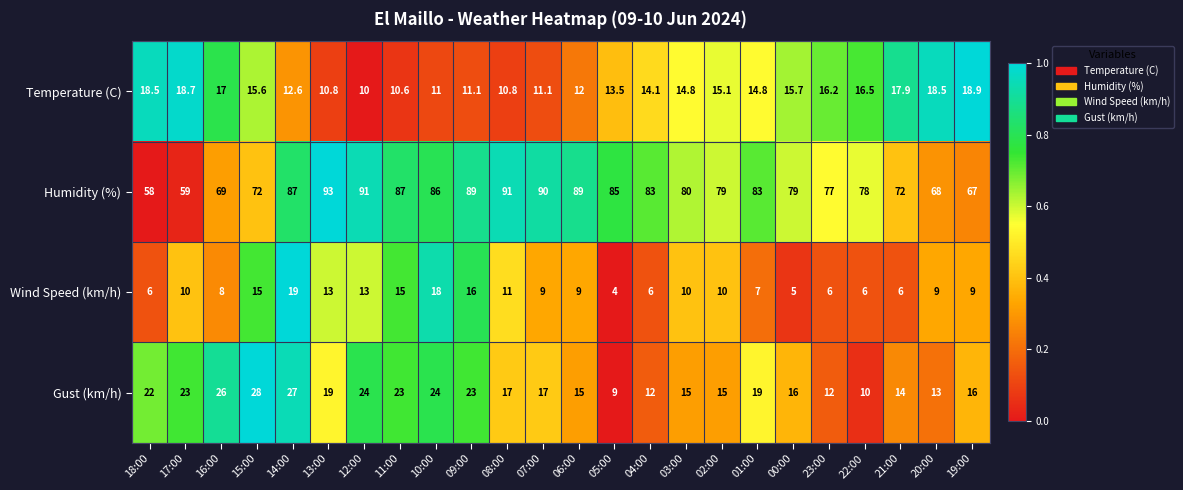

What is the difference between the Wind Speed (km/h) values at 17:00 and 12:00?

3.0